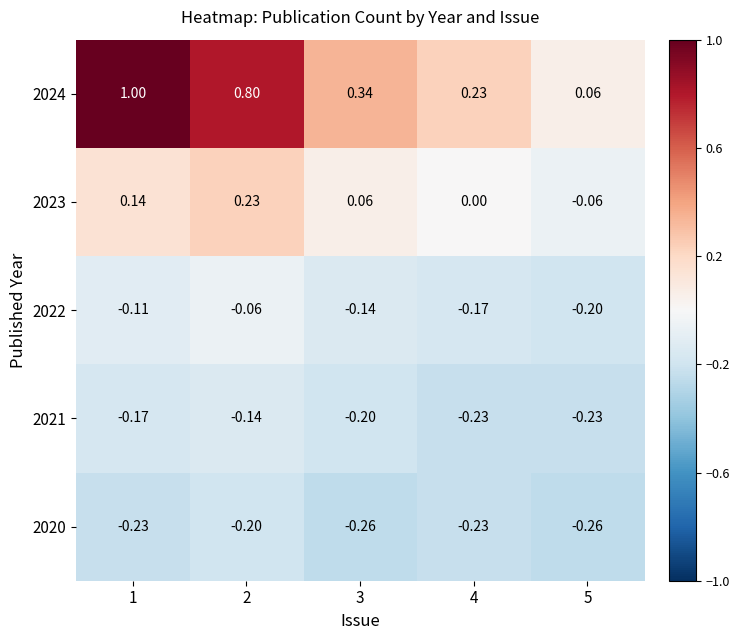

Is the value of 2021 at 3 greater than the value of 2023 at 3?

No